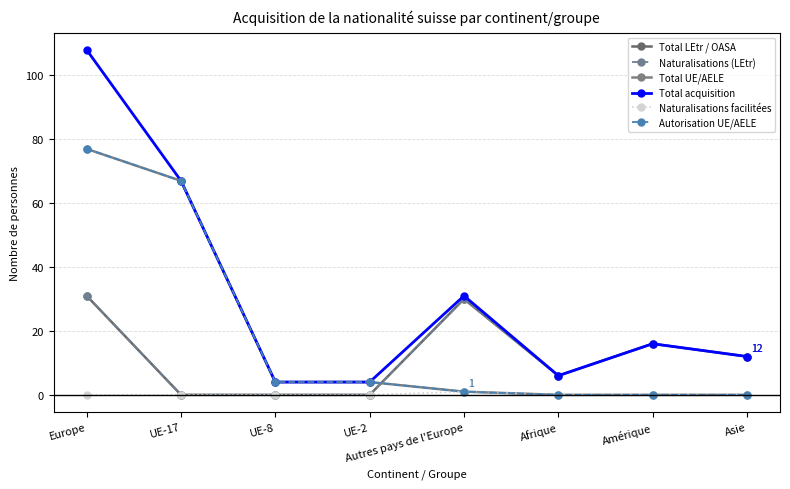

What is the approximate value of Total acquisition at Afrique, to the nearest 10?

10